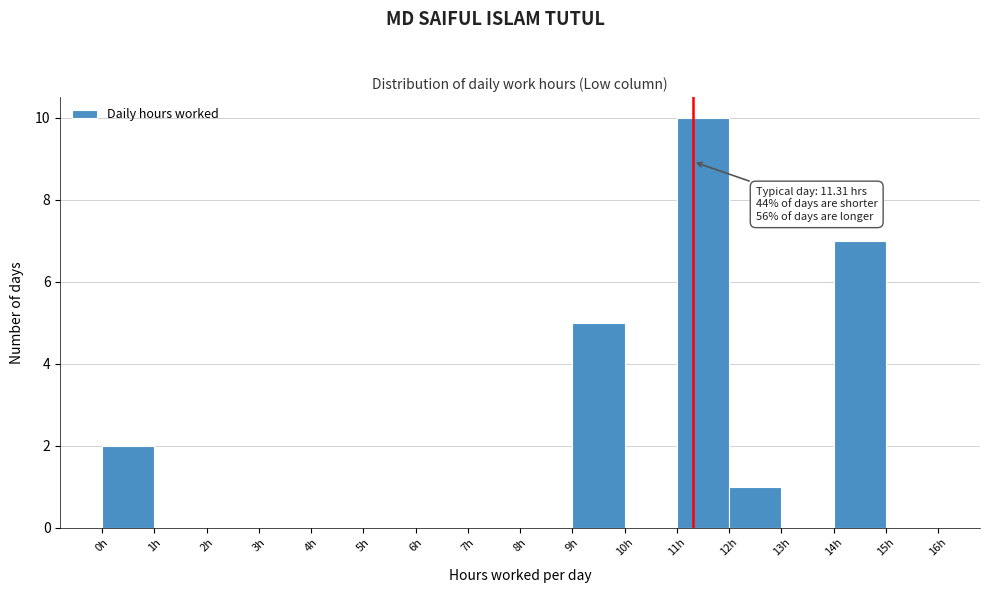

Over which range of the x-axis is the bar tallest?

11 to 12